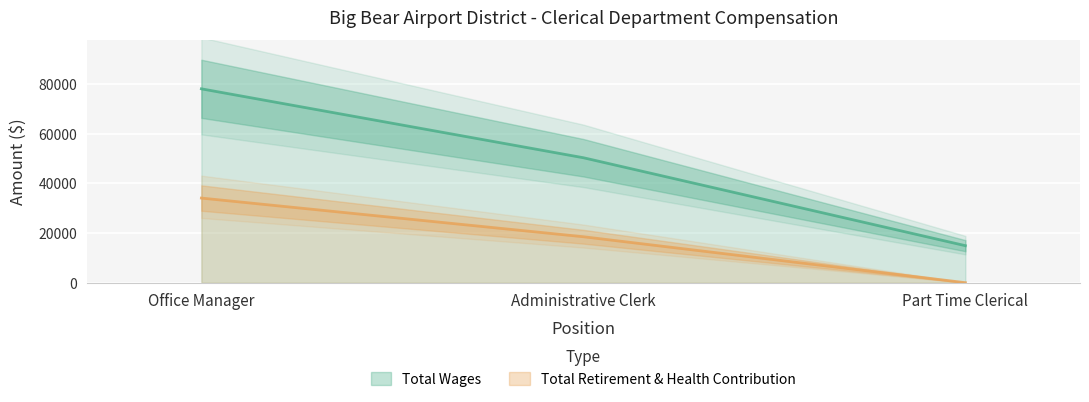

What are all the series names shown in the legend?

Total Wages, Total Retirement & Health Contribution